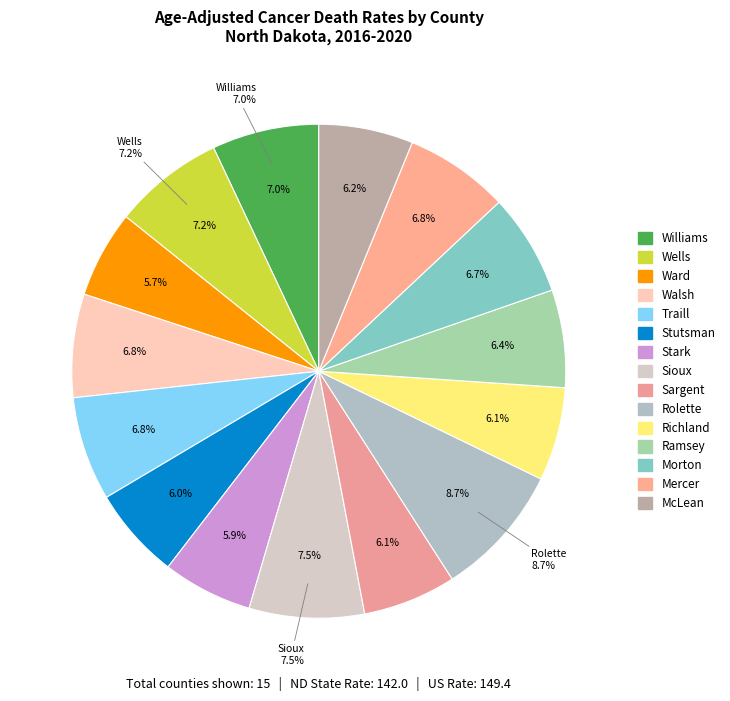

To the nearest percent, what portion does McLean represent?

6%